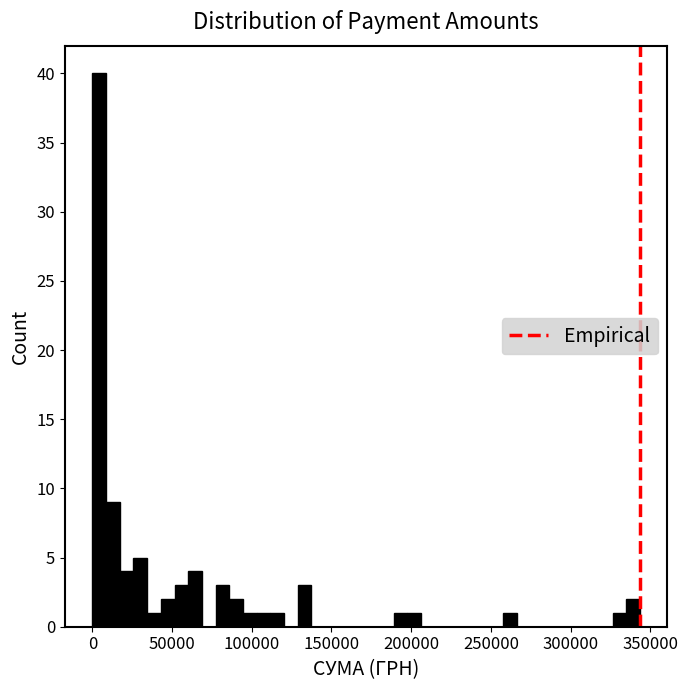

Read against the x-axis, roughly where is the centre of the tallest bar?

5000